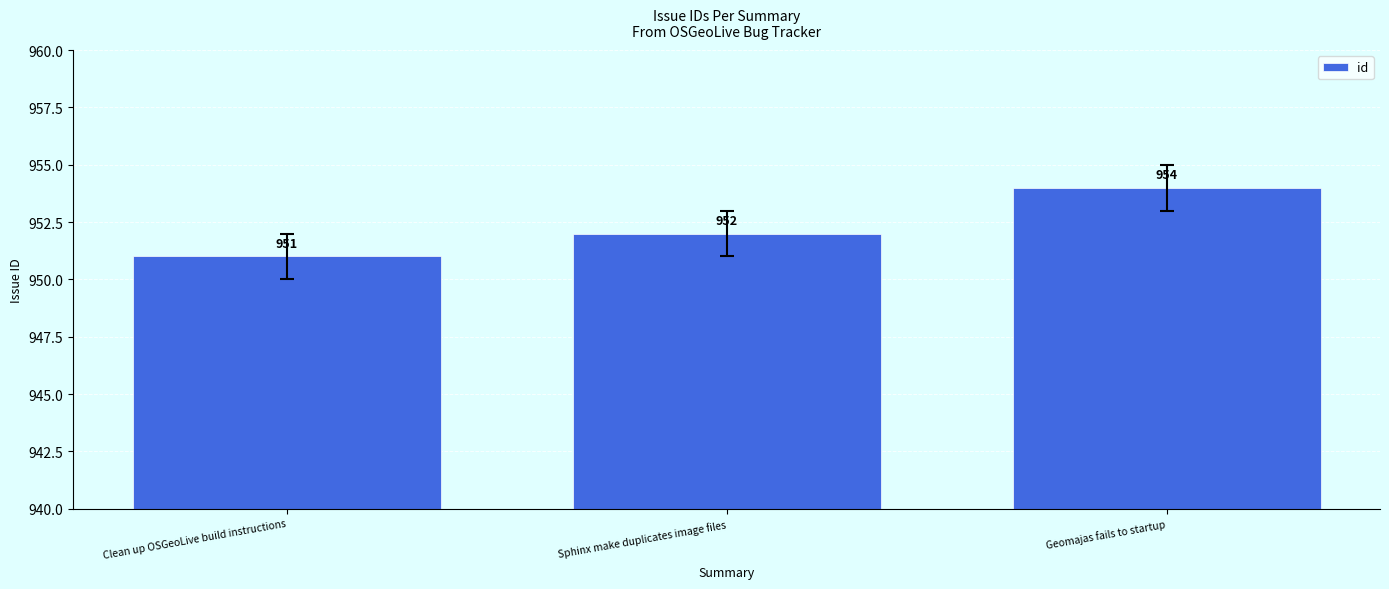

What is the approximate value at Geomajas fails to startup?

954